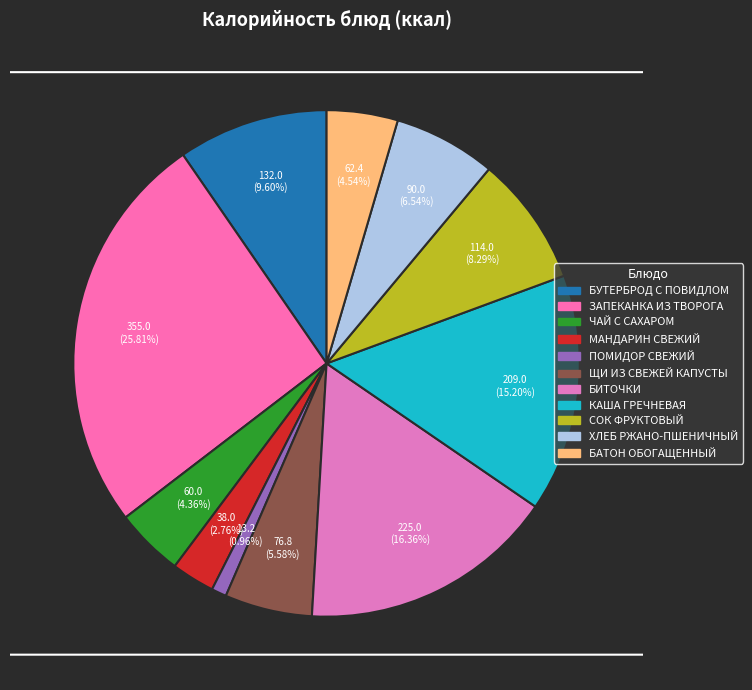

The КАША ГРЕЧНЕВАЯ slice represents 15% of the pie. True or false?

True